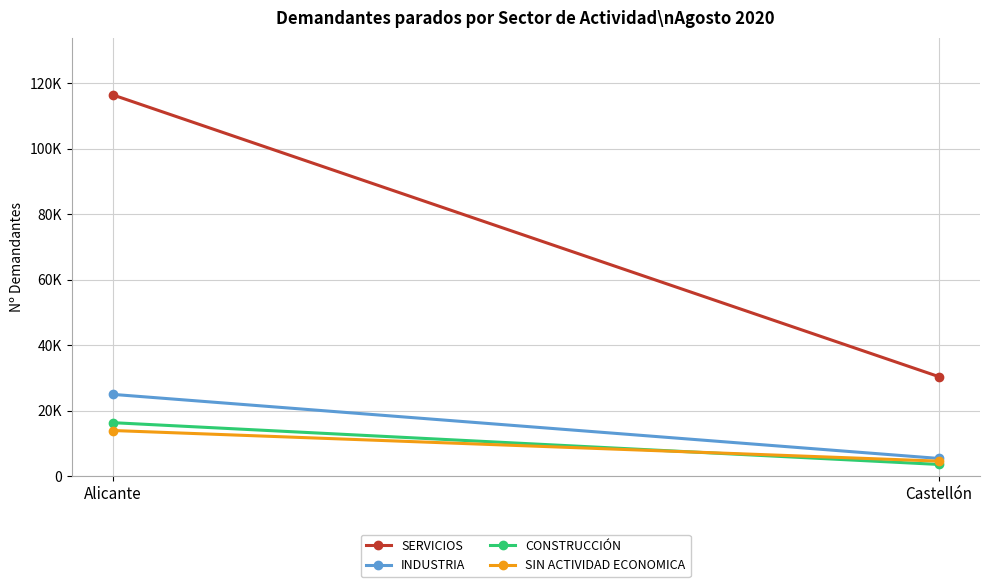

What is the spread (max minus min) of values at Alicante?

102612